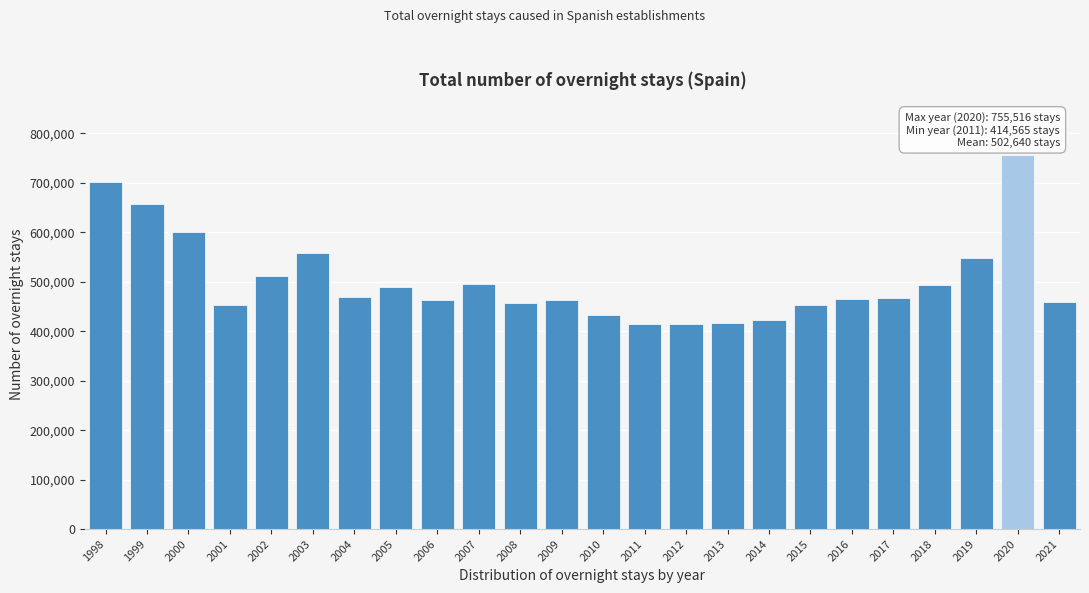

What is the value of the 22nd bar from the left?

547736